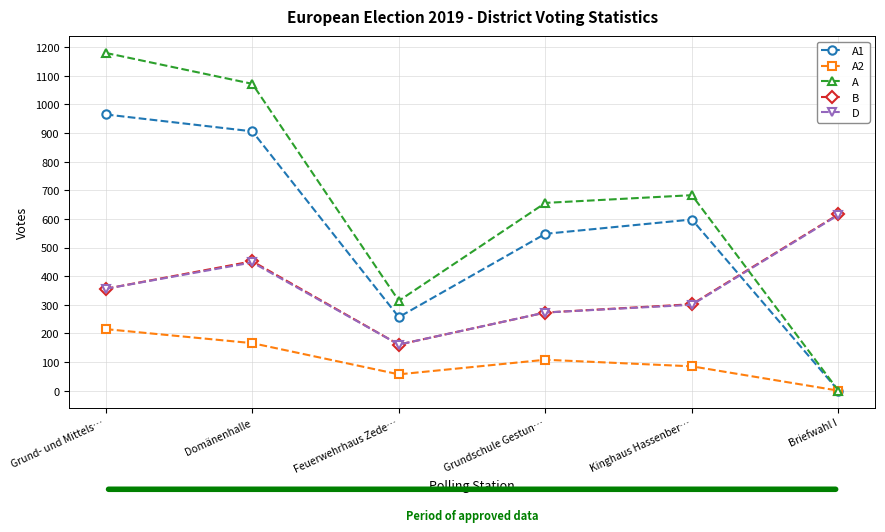

What is the difference between the A2 values at Briefwahl I and Domänenhalle?

166